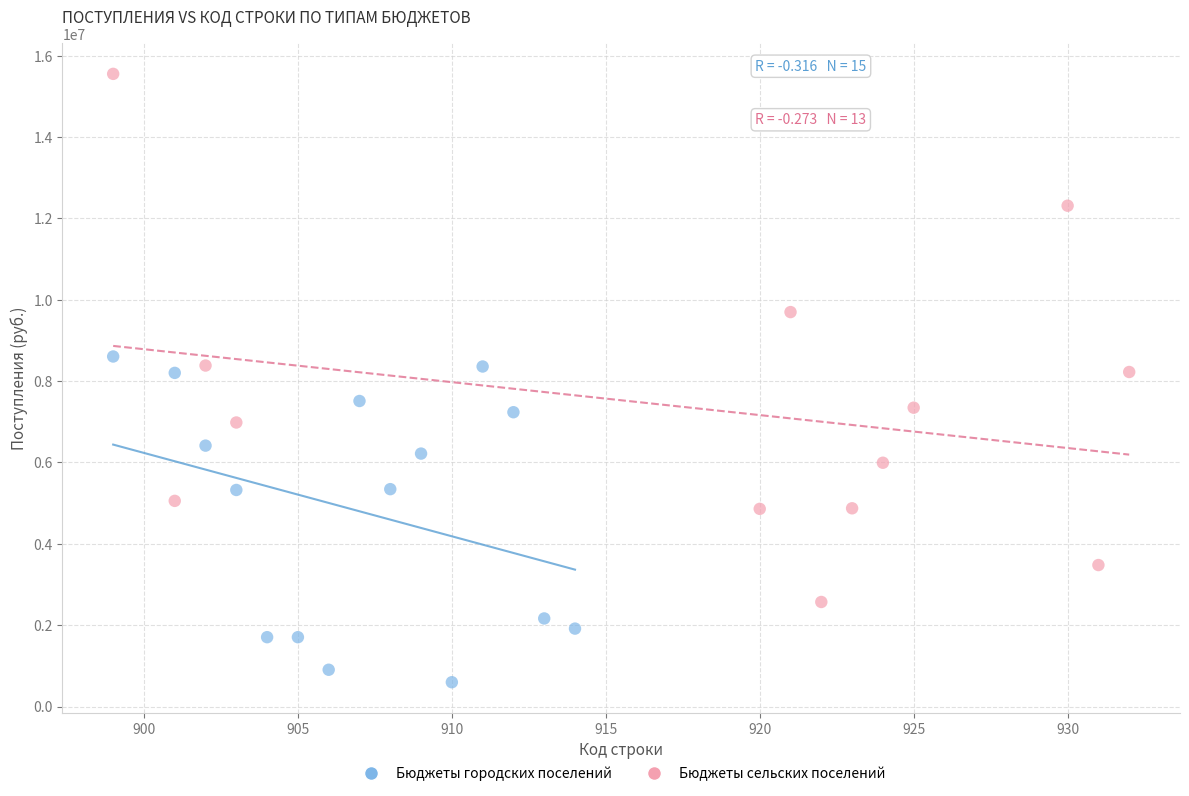

Which series contains the highest Y value?

Бюджеты сельских поселений